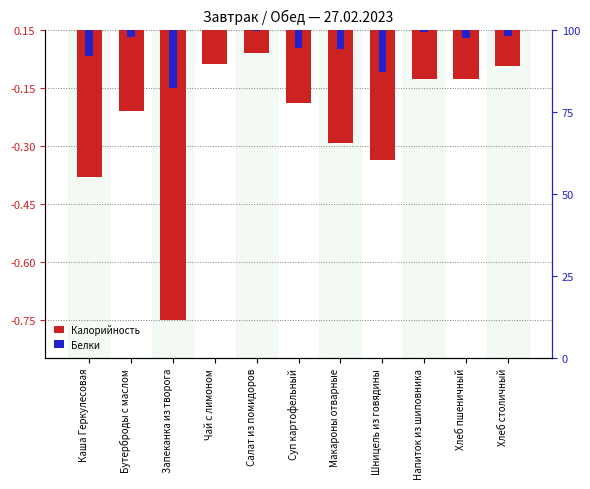

Count the number of categories in the chart.

11